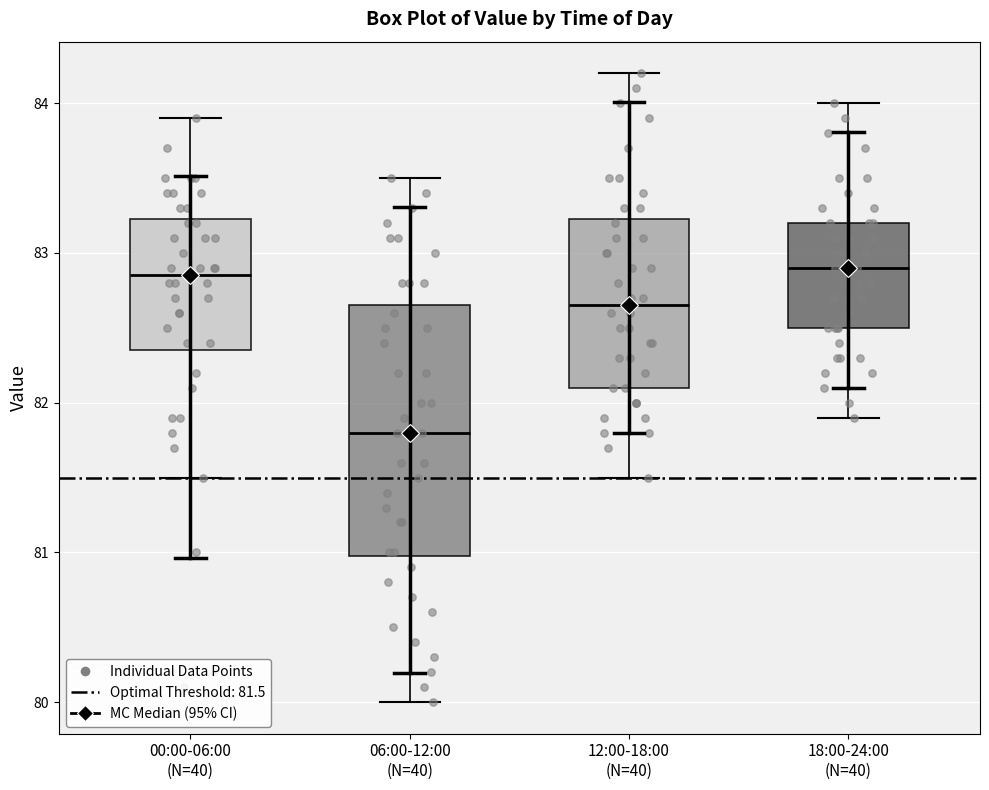

Where is the lower edge of the box for 00:00-06:00 (N=40) on the y-axis? The values are not printed on the chart, so give them approximately, as read against the axis.

82.4